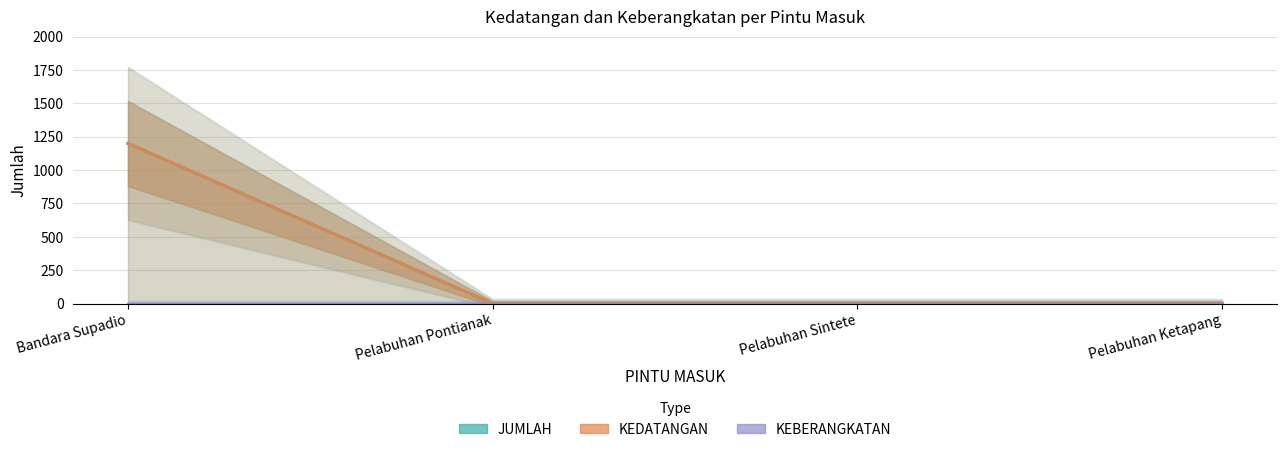

Rank the series by their maximum value, from lowest to highest.

KEBERANGKATAN, JUMLAH, KEDATANGAN